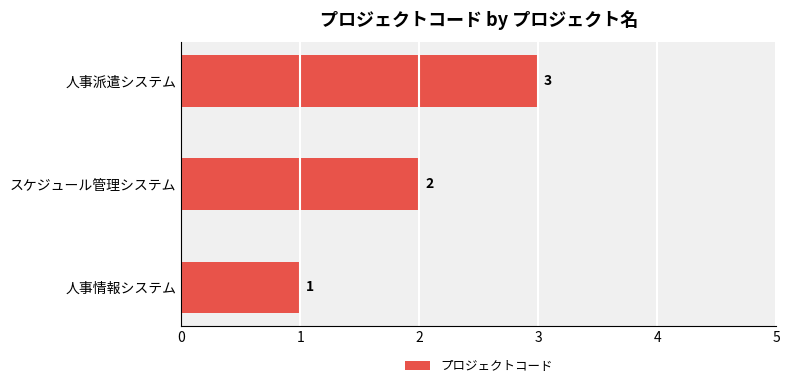

What is the smallest value displayed?

1